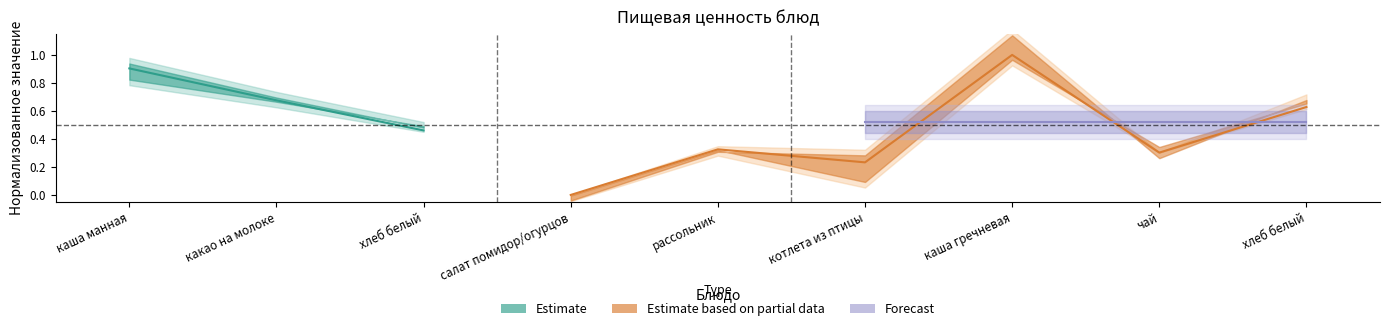

What is the difference between the maximum and minimum values?

0.4